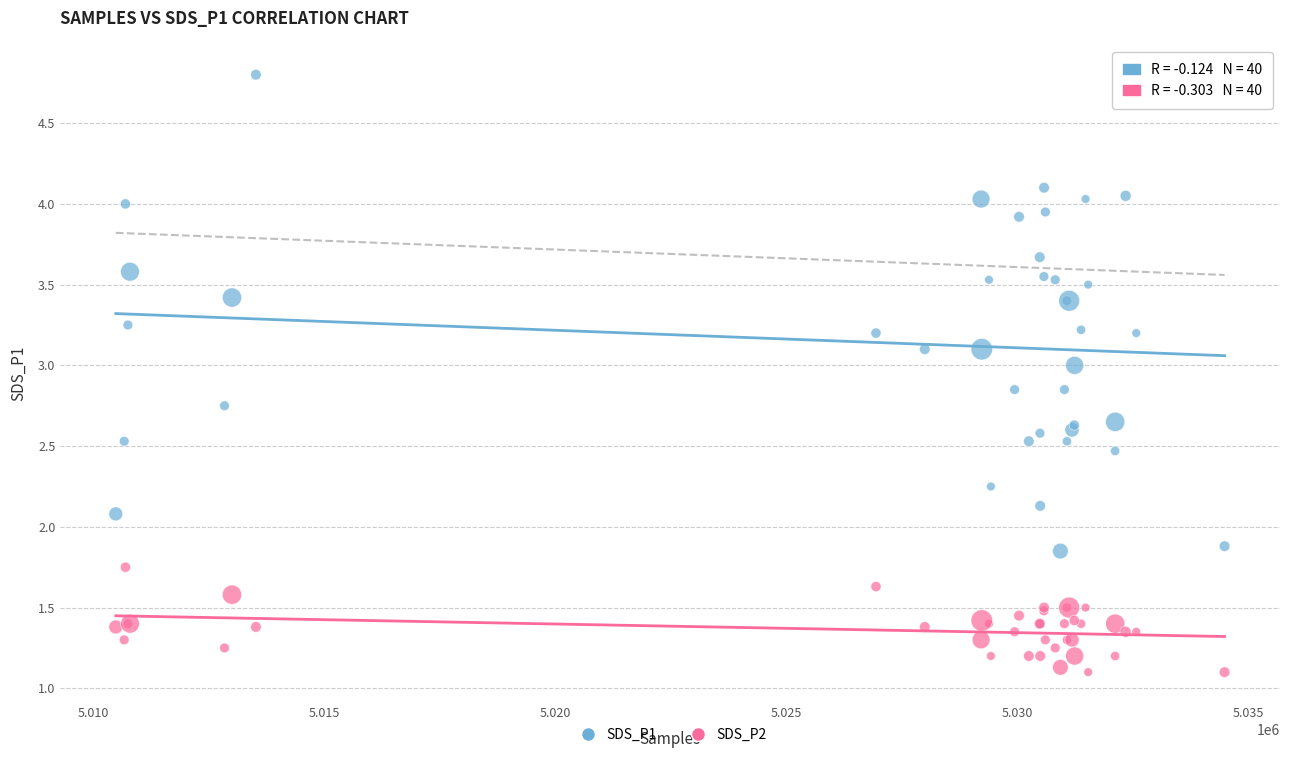

Which series has the widest spread of Y values?

SDS_P1